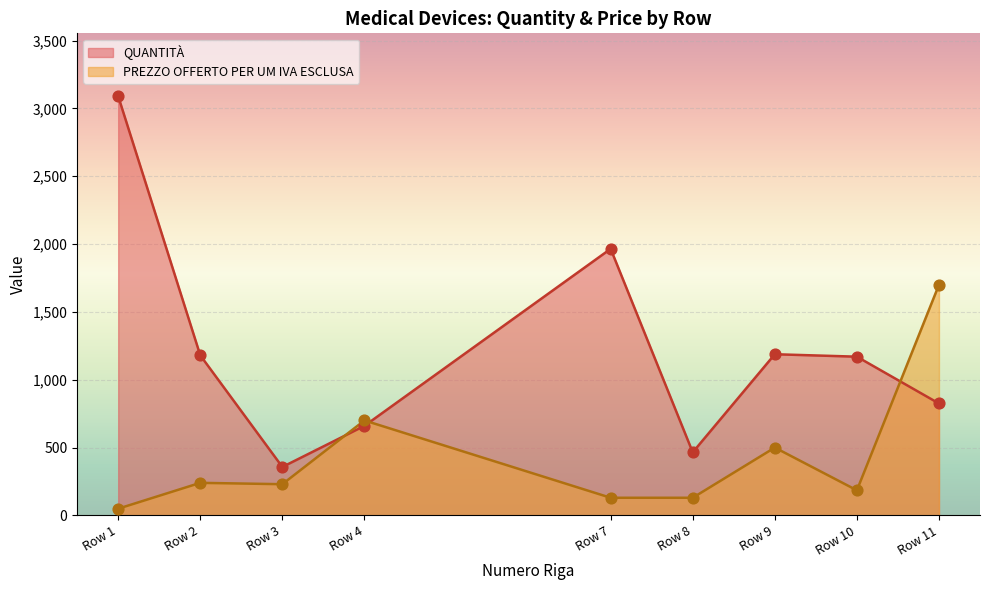

Which series has the largest total across all categories?

QUANTITÀ